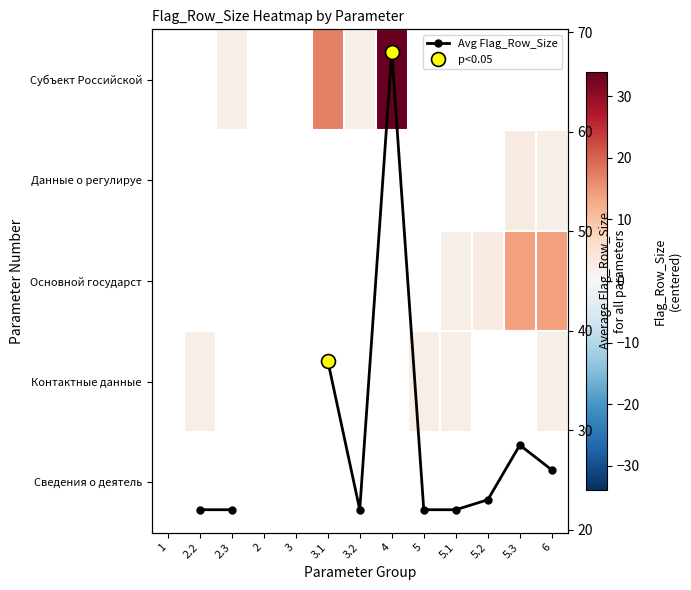

At which label does Основной государст reach its minimum?

1